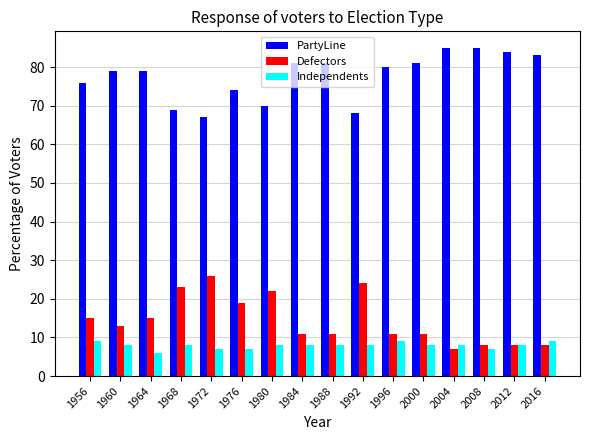

True or false: Independents has a value of 7 at 1976.

True